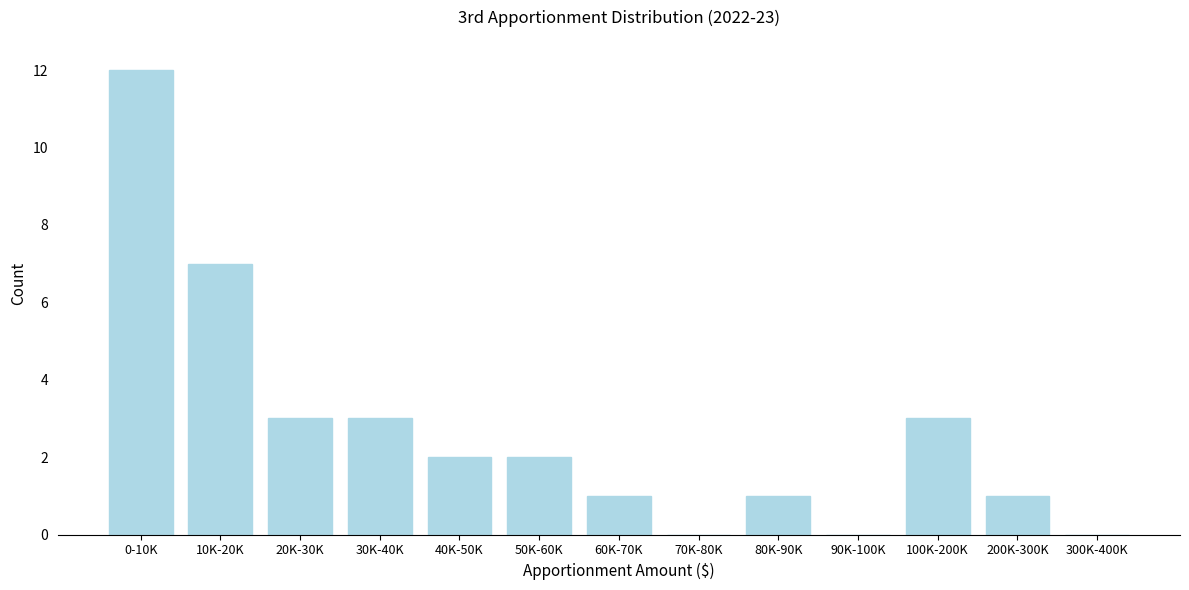

Reading left to right, what are all the values shown in this chart?

0-10K=12	10K-20K=7	20K-30K=3	30K-40K=3	40K-50K=2	50K-60K=2	60K-70K=1	70K-80K=0	80K-90K=1	90K-100K=0	100K-200K=3	200K-300K=1	300K-400K=0